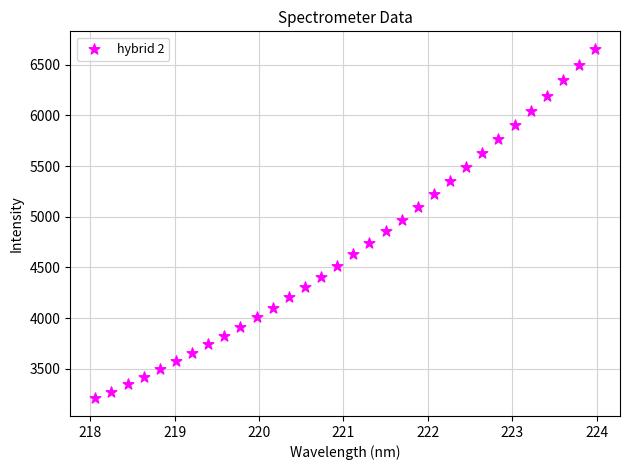

What is the range of X values (max minus min)?

5.9